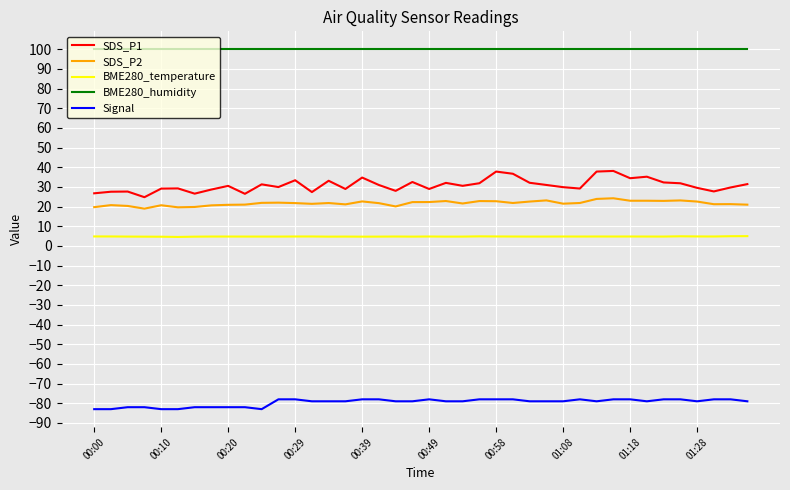

Does the chart display data point markers on the line(s)?

No